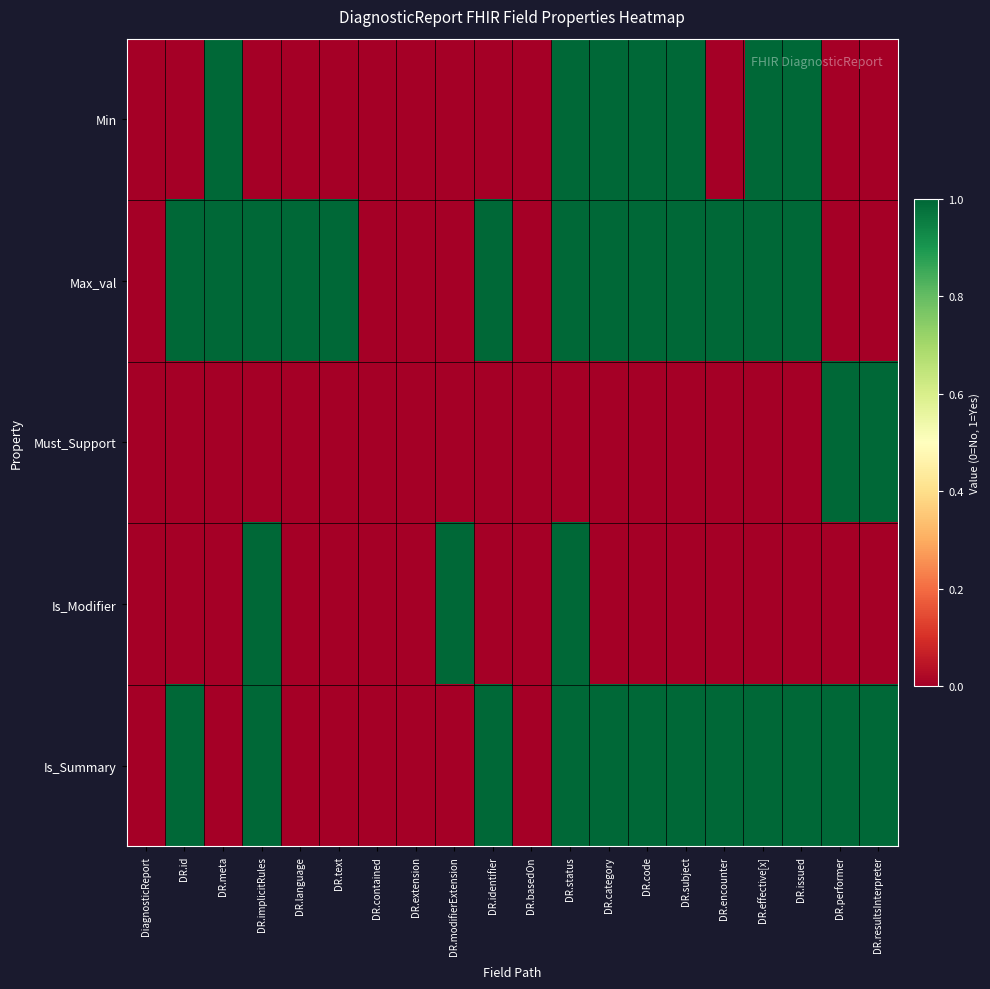

Reading right to left, list all the values displayed in this chart.

Min: DR.resultsInterpreter=0	DR.performer=0	DR.issued=1	DR.effective[x]=1	DR.encounter=0	DR.subject=1	DR.code=1	DR.category=1	DR.status=1	DR.basedOn=0	DR.identifier=0	DR.modifierExtension=0	DR.extension=0	DR.contained=0	DR.text=0	DR.language=0	DR.implicitRules=0	DR.meta=1	DR.id=0	DiagnosticReport=0
Max_val: DR.resultsInterpreter=0	DR.performer=0	DR.issued=1	DR.effective[x]=1	DR.encounter=1	DR.subject=1	DR.code=1	DR.category=1	DR.status=1	DR.basedOn=0	DR.identifier=1	DR.modifierExtension=0	DR.extension=0	DR.contained=0	DR.text=1	DR.language=1	DR.implicitRules=1	DR.meta=1	DR.id=1	DiagnosticReport=0
Must_Support: DR.resultsInterpreter=1	DR.performer=1	DR.issued=0	DR.effective[x]=0	DR.encounter=0	DR.subject=0	DR.code=0	DR.category=0	DR.status=0	DR.basedOn=0	DR.identifier=0	DR.modifierExtension=0	DR.extension=0	DR.contained=0	DR.text=0	DR.language=0	DR.implicitRules=0	DR.meta=0	DR.id=0	DiagnosticReport=0
Is_Modifier: DR.resultsInterpreter=0	DR.performer=0	DR.issued=0	DR.effective[x]=0	DR.encounter=0	DR.subject=0	DR.code=0	DR.category=0	DR.status=1	DR.basedOn=0	DR.identifier=0	DR.modifierExtension=1	DR.extension=0	DR.contained=0	DR.text=0	DR.language=0	DR.implicitRules=1	DR.meta=0	DR.id=0	DiagnosticReport=0
Is_Summary: DR.resultsInterpreter=1	DR.performer=1	DR.issued=1	DR.effective[x]=1	DR.encounter=1	DR.subject=1	DR.code=1	DR.category=1	DR.status=1	DR.basedOn=0	DR.identifier=1	DR.modifierExtension=0	DR.extension=0	DR.contained=0	DR.text=0	DR.language=0	DR.implicitRules=1	DR.meta=0	DR.id=1	DiagnosticReport=0